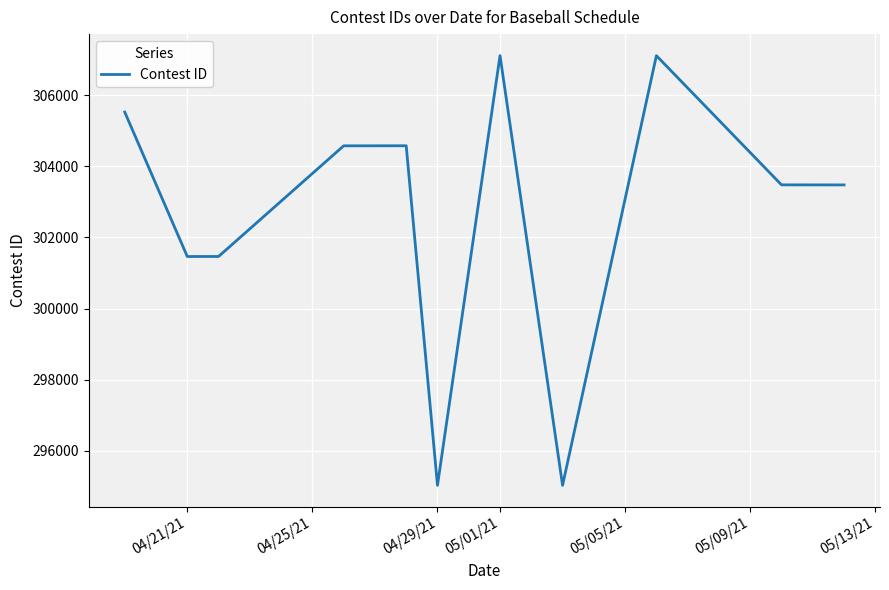

What is the greatest value displayed?

307113